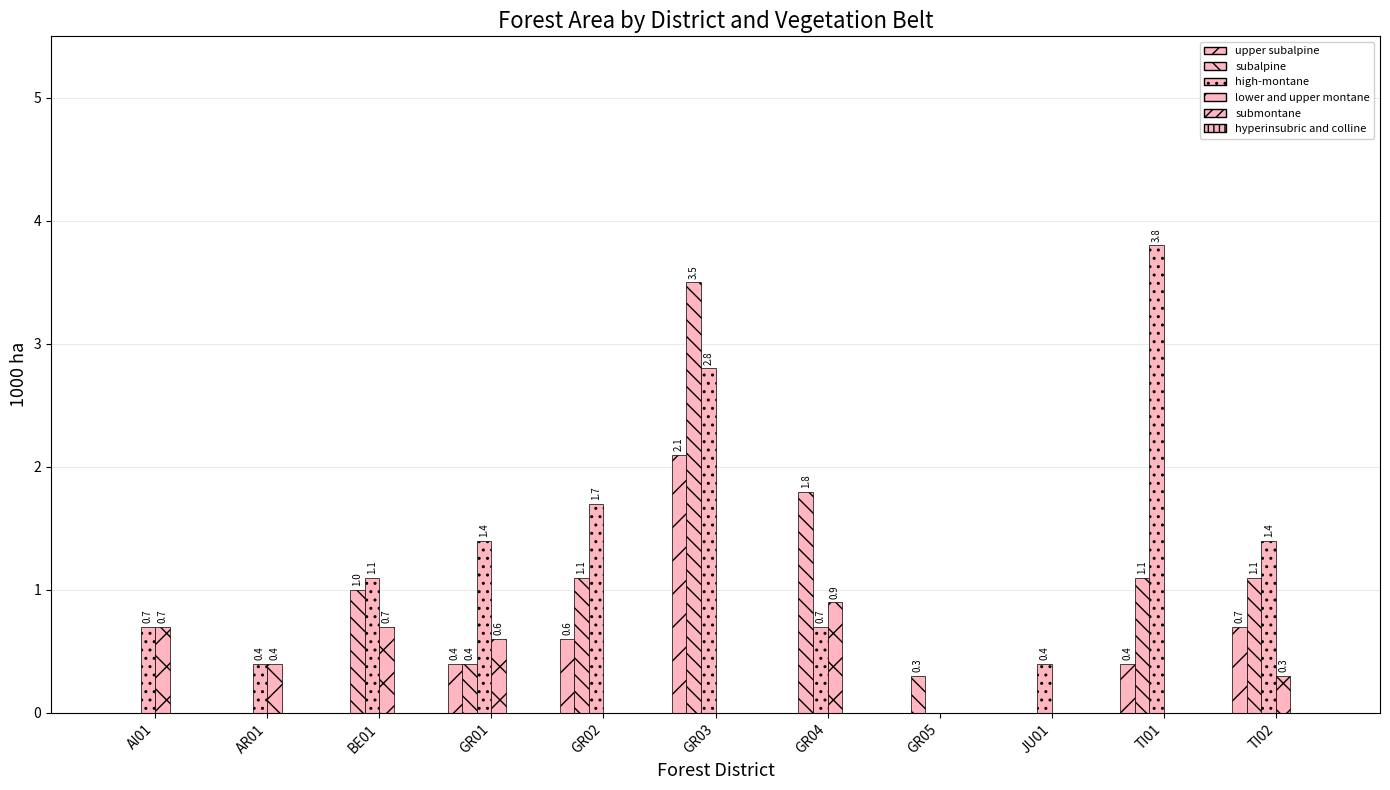

Are the bars grouped side by side (vs. stacked)?

Yes